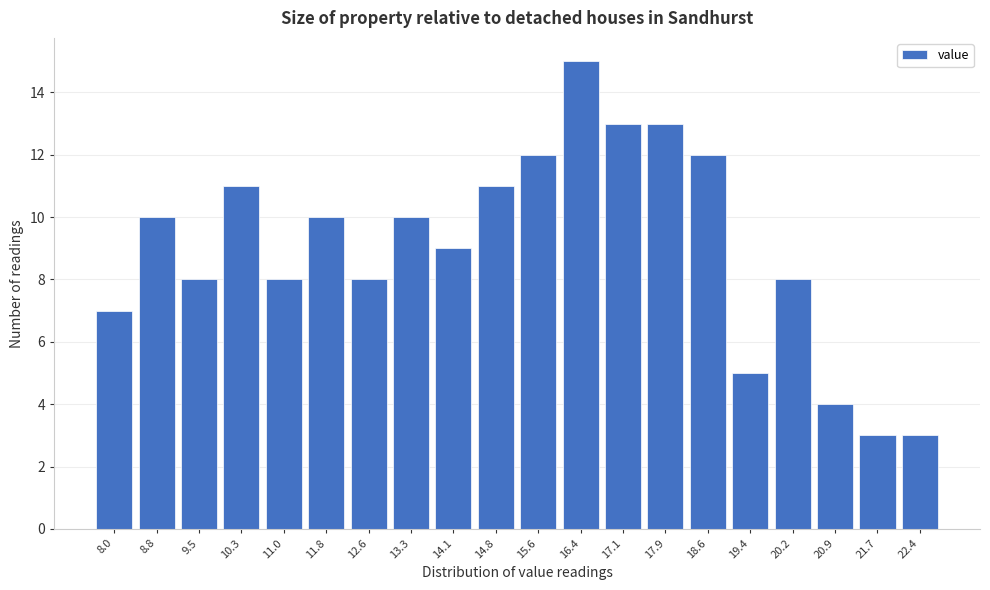

Reading left to right, what are all the values shown in this chart?

7	10	8	11	8	10	8	10	9	11	12	15	13	13	12	5	8	4	3	3